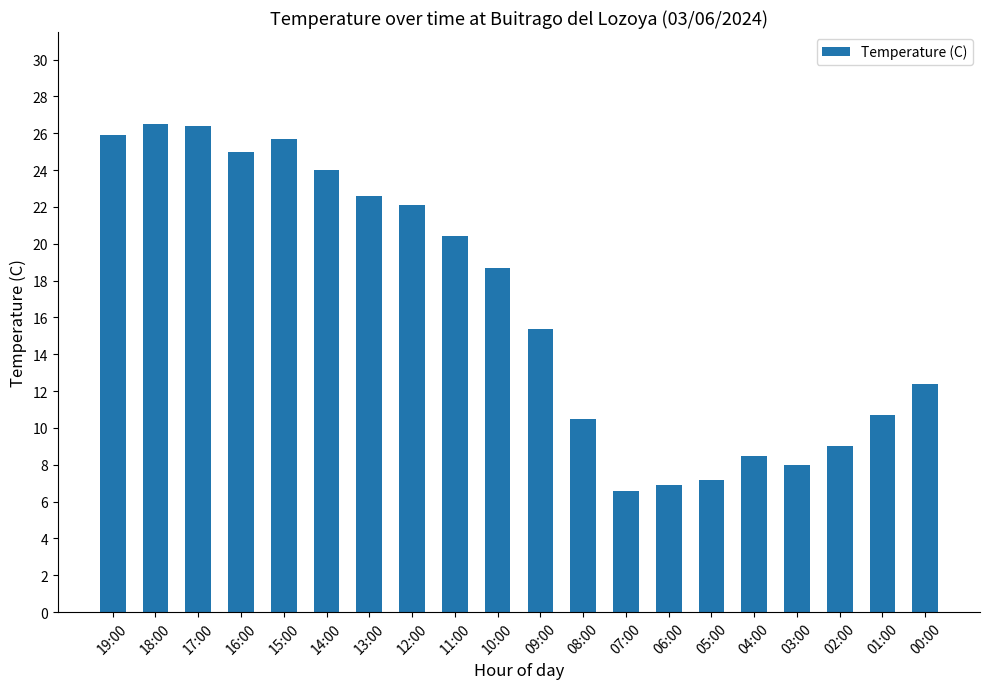

True or false: the data shows 10.7 at 01:00.

True